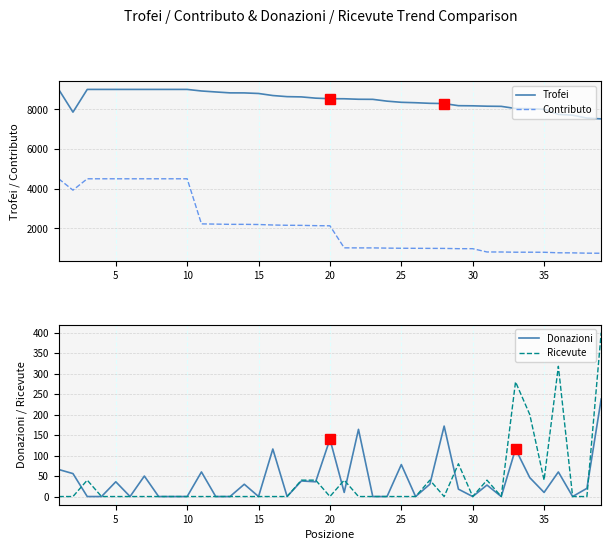

True or false: Trofei and Contributo intersect in this chart.

False